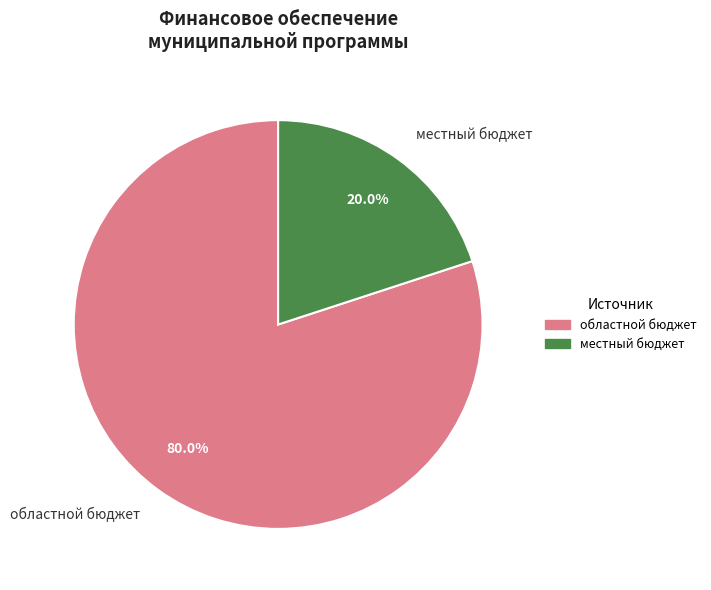

Does any single category account for the majority?

Yes